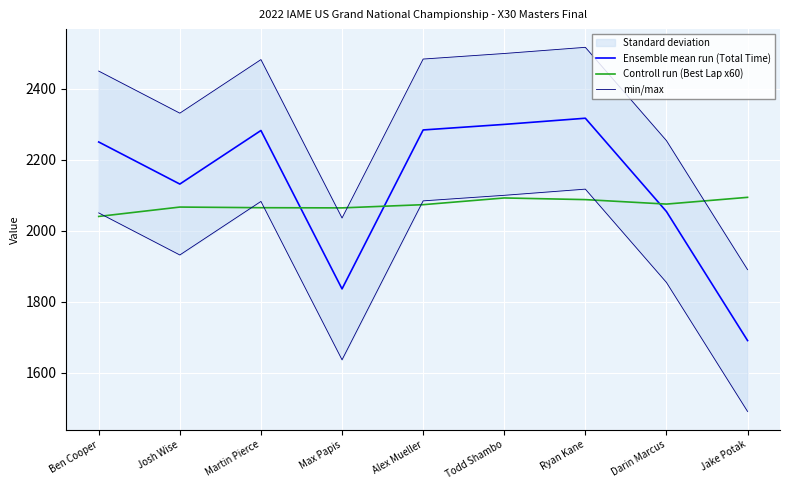

Between Josh Wise and Max Papis, which series saw the biggest shift?

Ensemble mean run (Total Time)